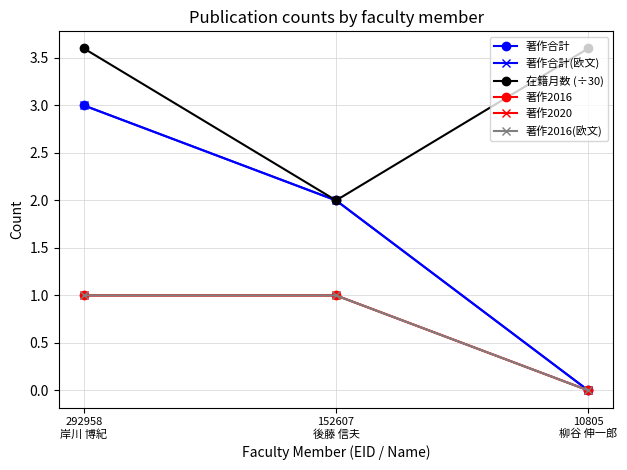

What is the difference between the maximum and minimum values in the 著作2016(欧文) series?

1.0